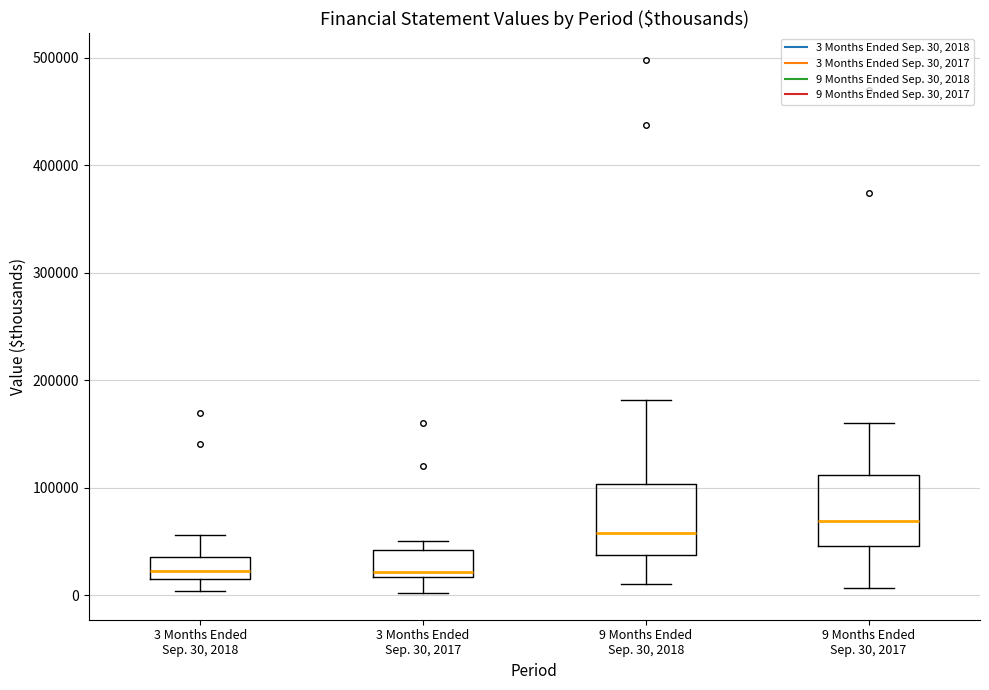

Where does the lower whisker of the box for 3 Months Ended Sep. 30, 2018 end on the y-axis? The values are not printed on the chart, so give them approximately, as read against the axis.

0